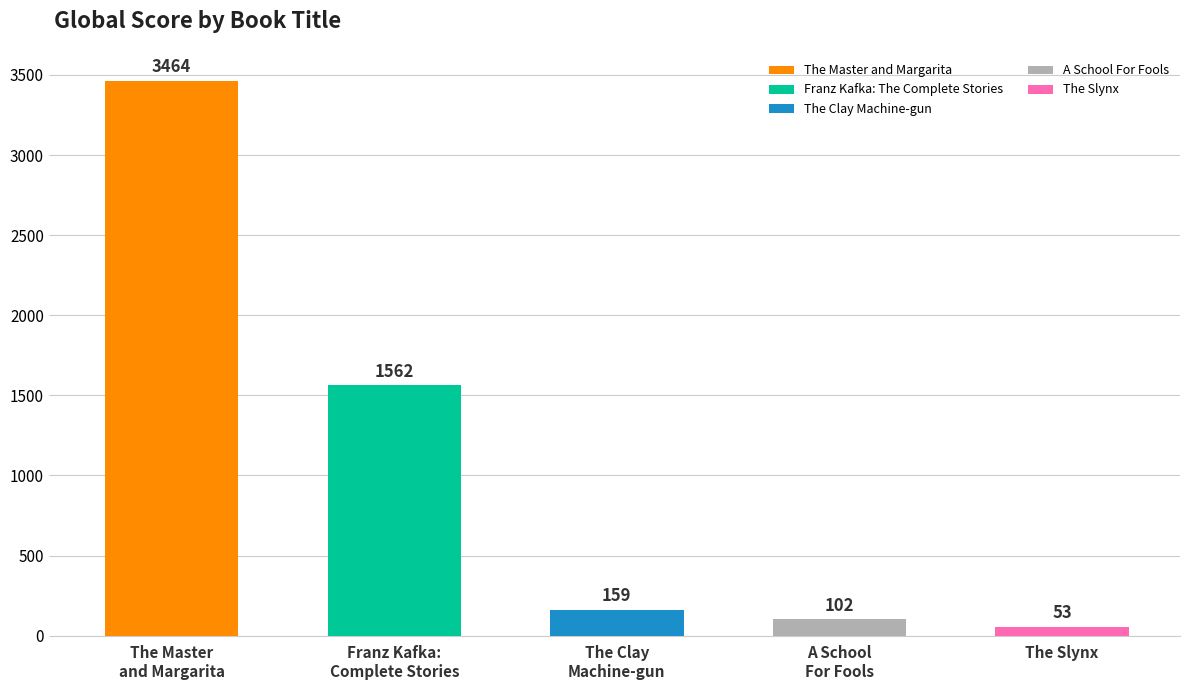

Read the value at The Master
and Margarita, to the nearest 10.

3460